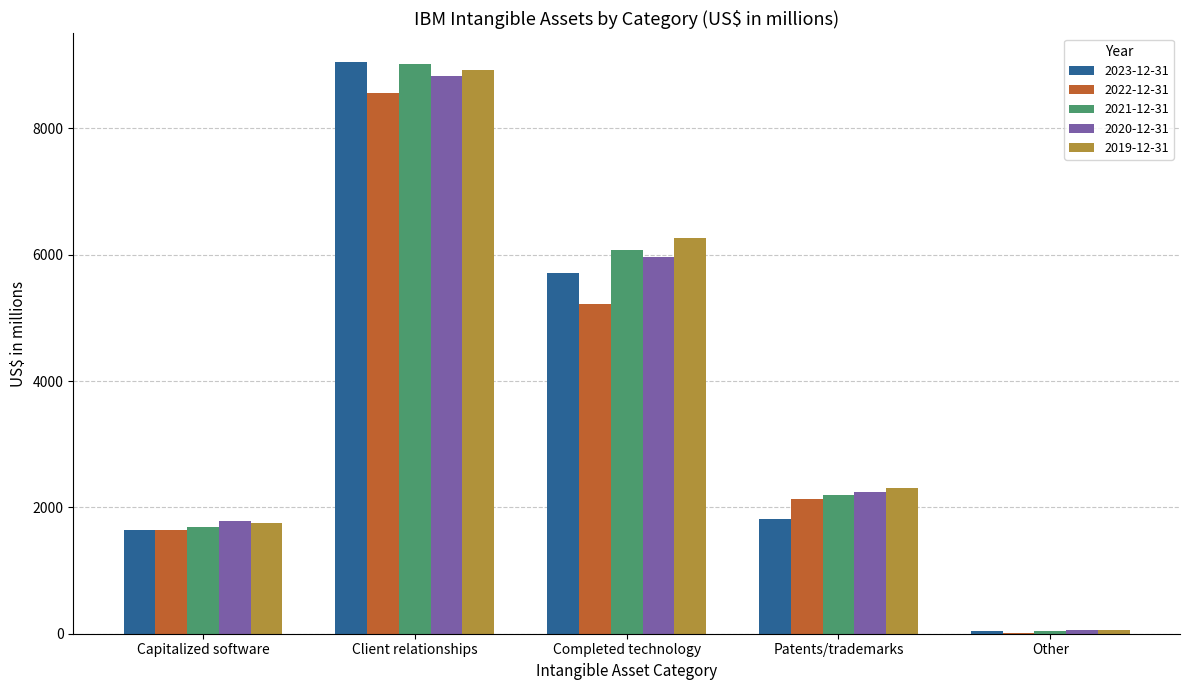

Which series changed the most between Client relationships and Patents/trademarks?

2023-12-31